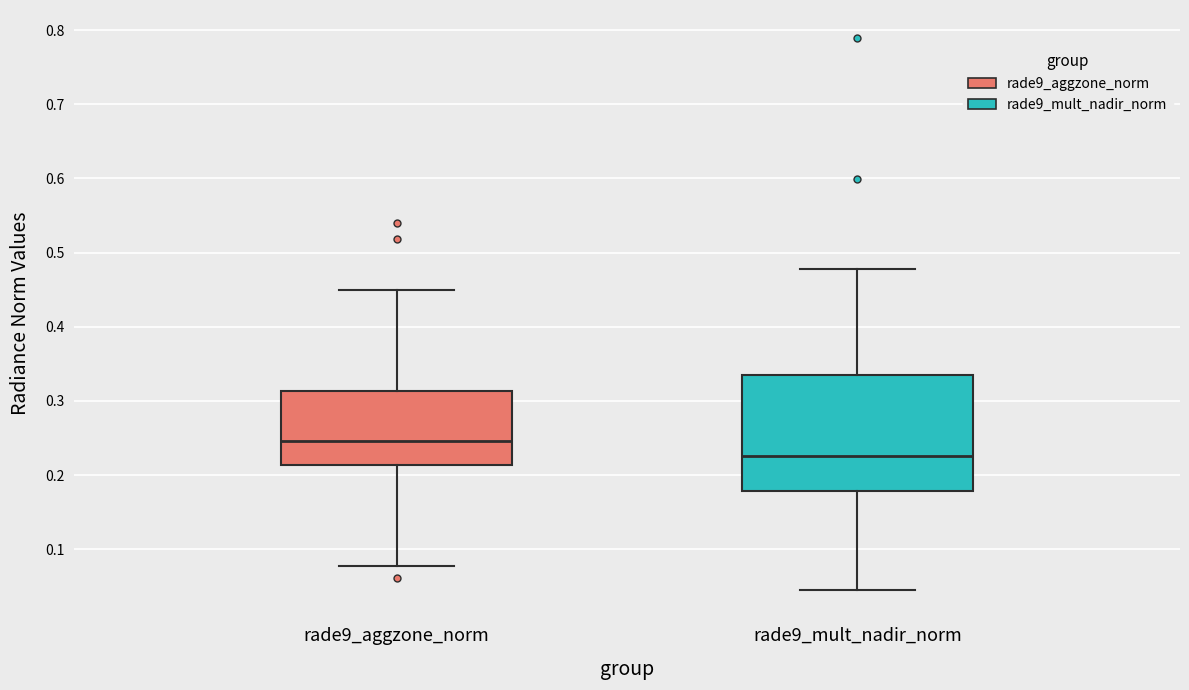

Reading left to right, read every box against the y-axis: the position of its median line, the range the box covers, and the ends of its whiskers. The values are not printed on the chart, so give them approximately, as read against the axis.

rade9_aggzone_norm: median 0.25, box 0.21 to 0.31, whiskers 0.08 to 0.45
rade9_mult_nadir_norm: median 0.23, box 0.18 to 0.33, whiskers 0.05 to 0.48